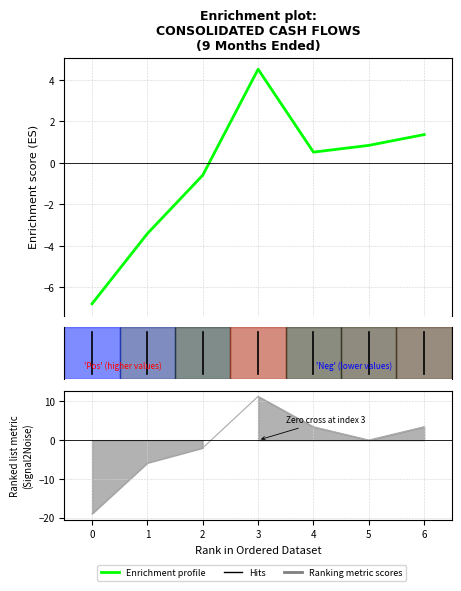

Reading left to right, list all the values displayed in this chart.

Sep. 30, 2015 (Enrichment profile): 0=-6.8	1=-3.4	2=-0.6	3=4.5	4=0.5	5=0.8	6=1.4
Ranking metric scores: 0=-19.0	1=-5.9	2=-2.0	3=11.3	4=3.4	5=0.0	6=3.5